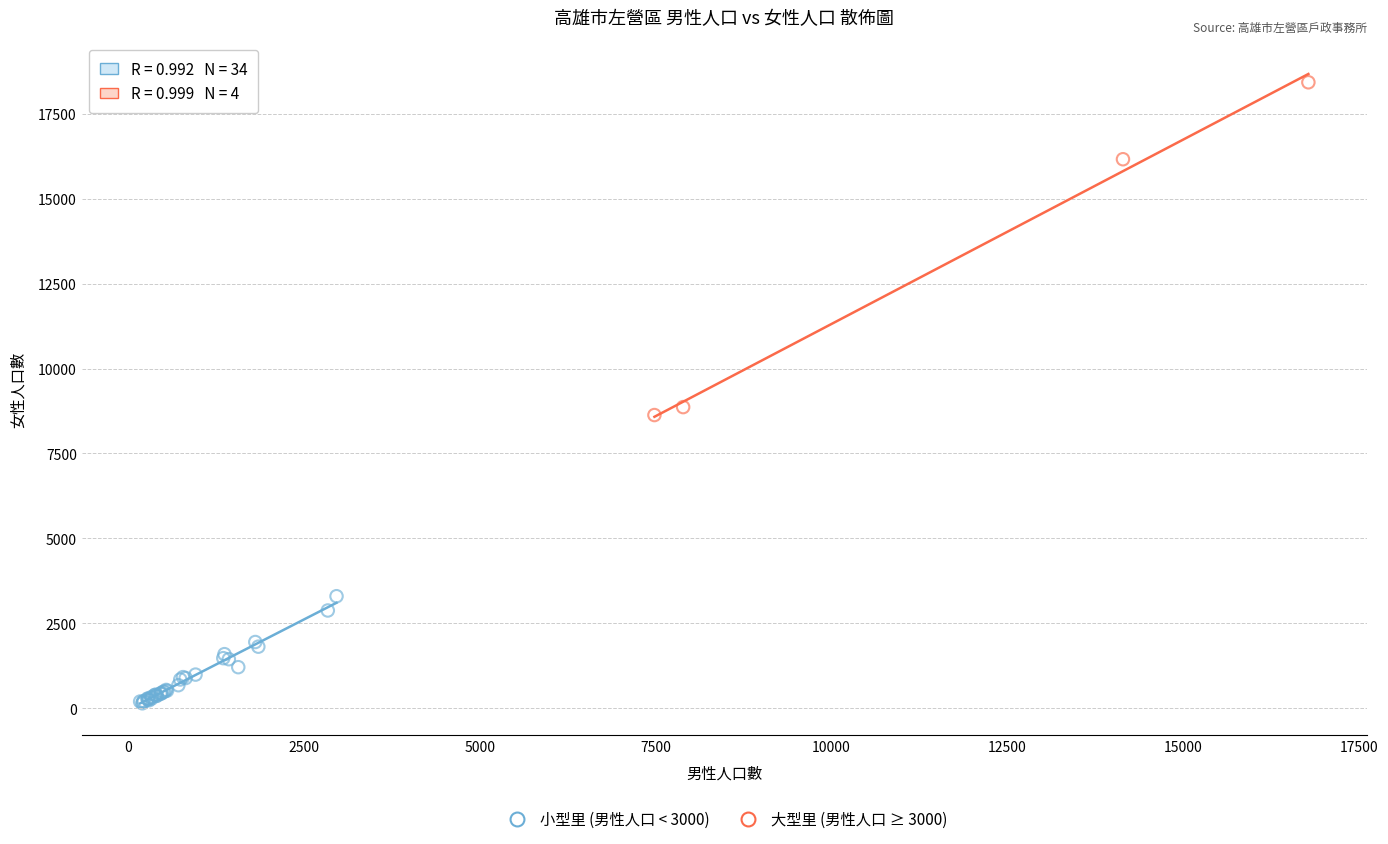

Which series reaches the minimum Y coordinate?

小型里 (男性人口 < 3000)